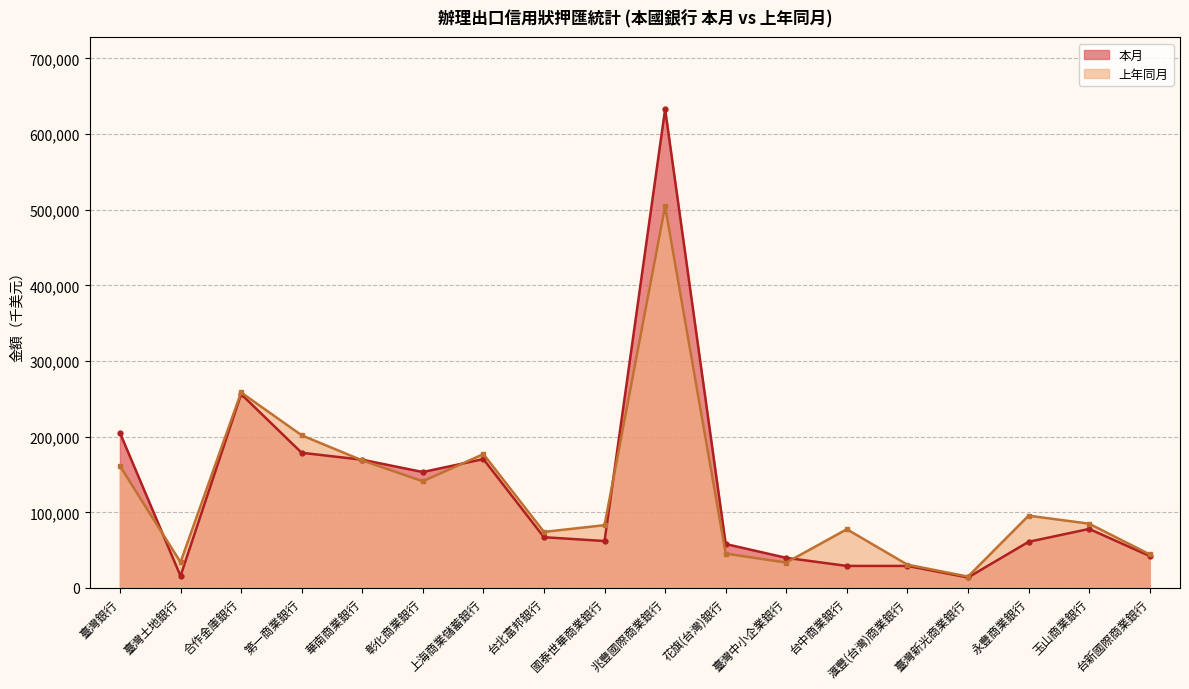

At which category is the sum across all series the highest?

兆豐國際商業銀行